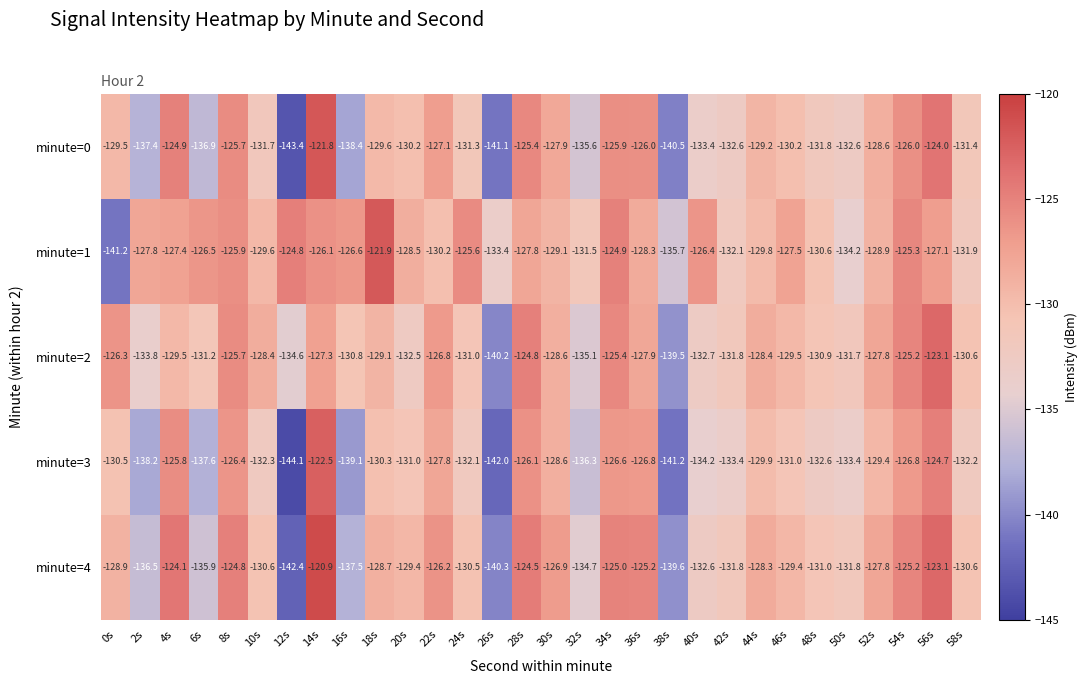

True or false: minute=0 has a value of -175.5 at 50s.

False